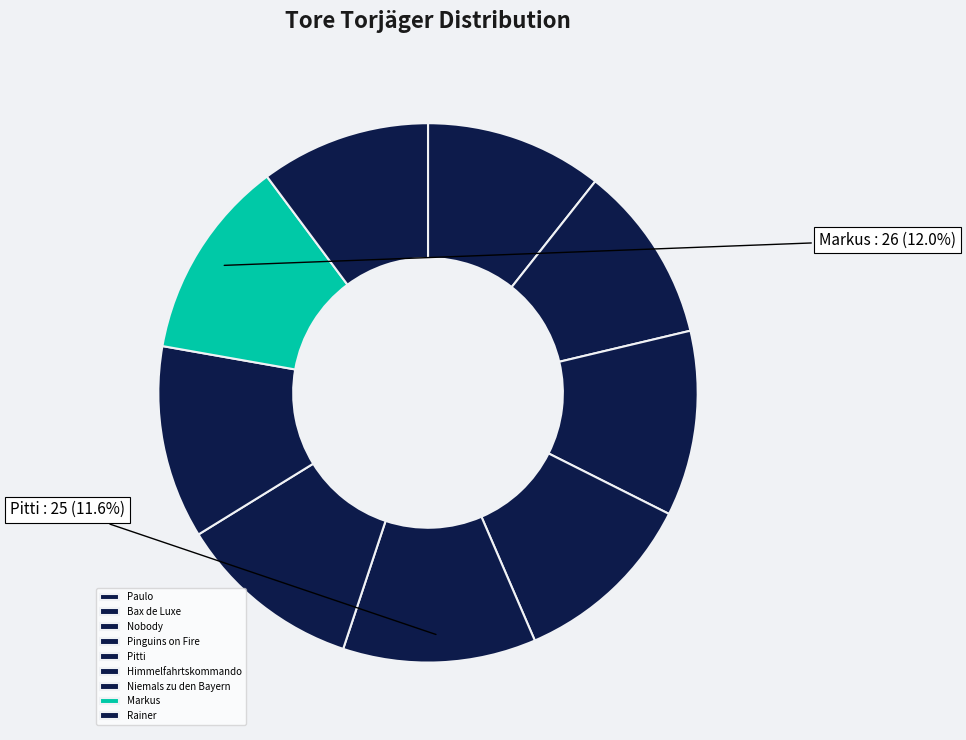

How many slices are in this pie chart?

9